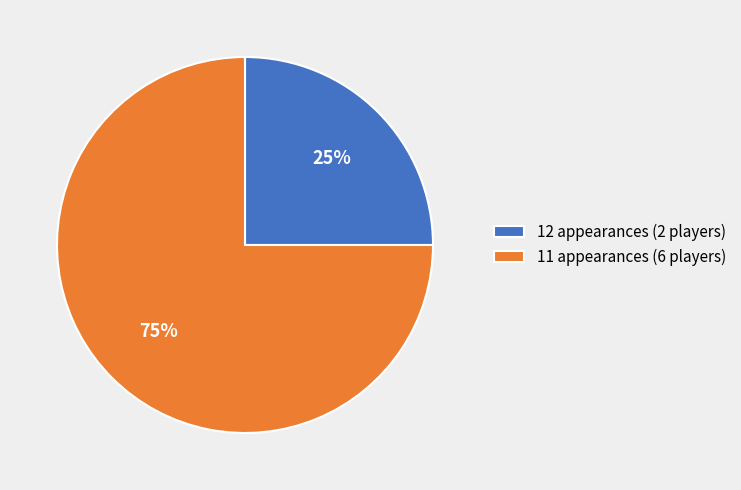

Does any single category account for the majority?

Yes